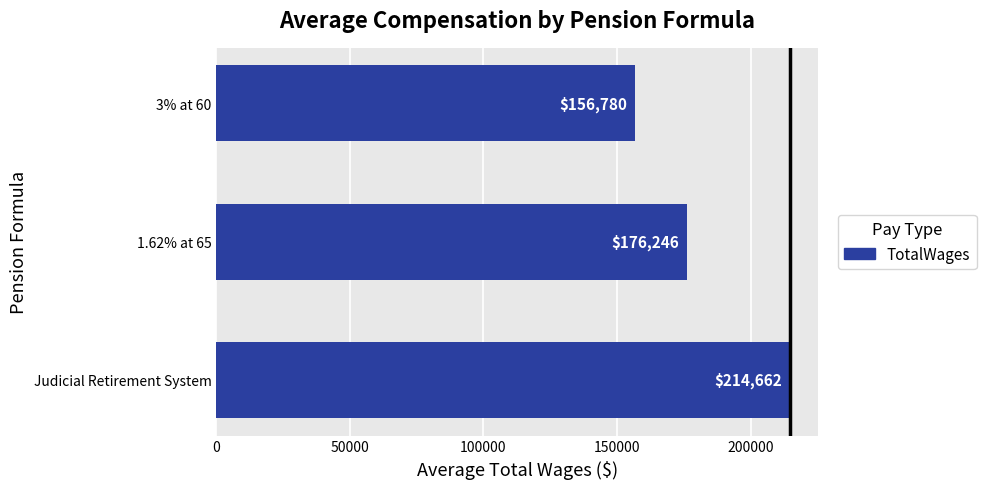

What is the greatest value displayed?

214662